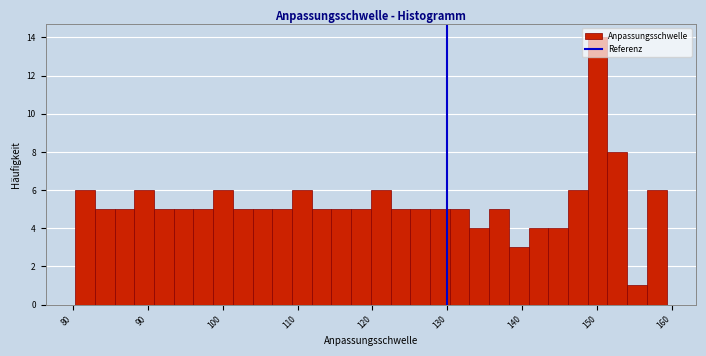

Read against the x-axis, roughly where is the centre of the tallest bar?

150